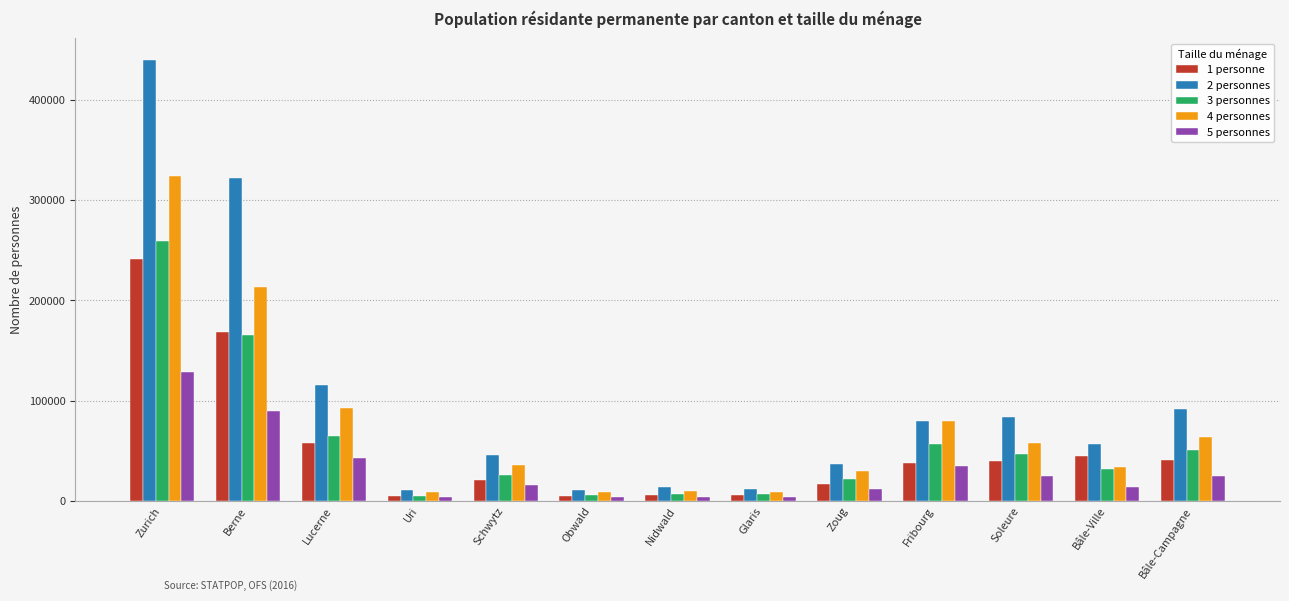

Is it true that 4 personnes equals 51016 at Schwytz?

False